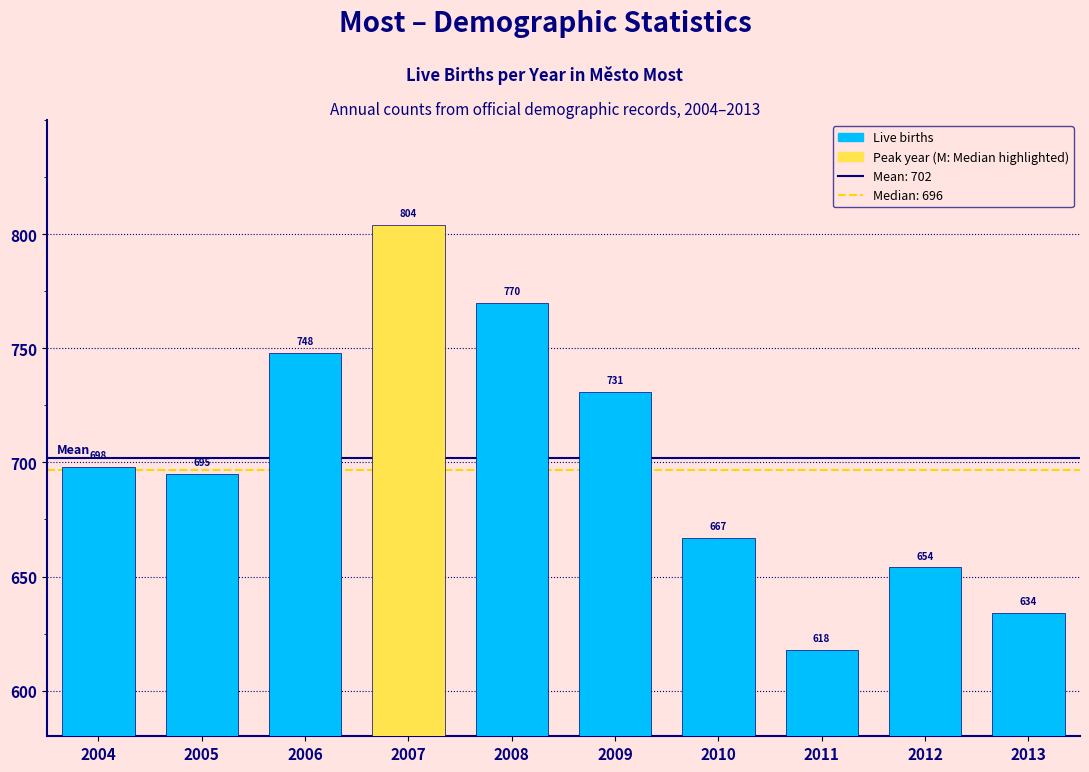

Reading left to right, extract all data points from this chart.

698	695	748	804	770	731	667	618	654	634